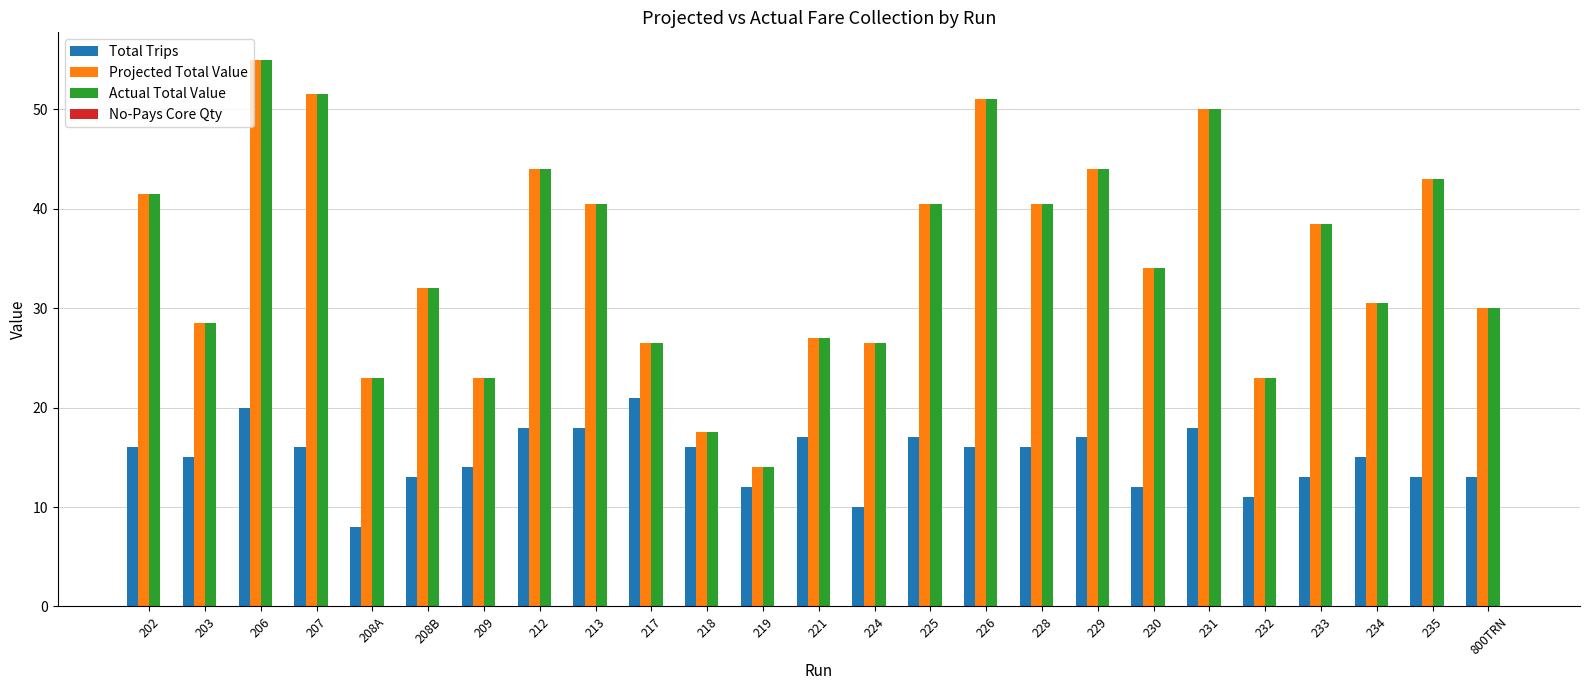

What is the average value of the Total Trips series?

15.0